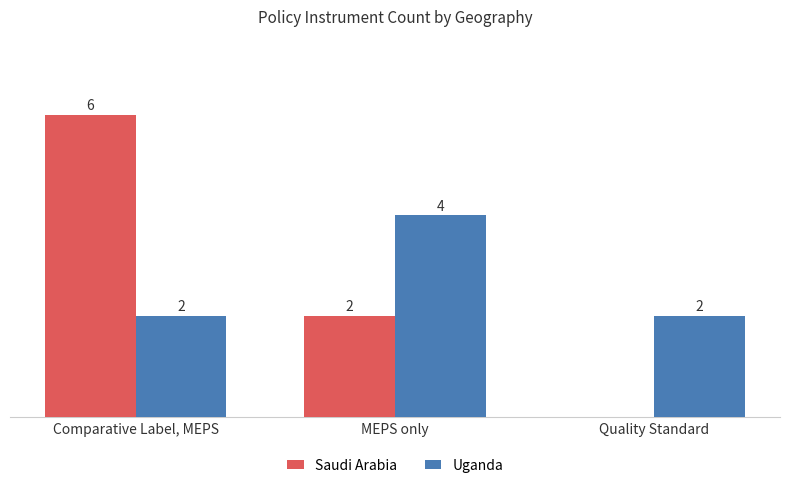

Is the value of Uganda at MEPS only greater than the value of Saudi Arabia at Quality Standard?

Yes